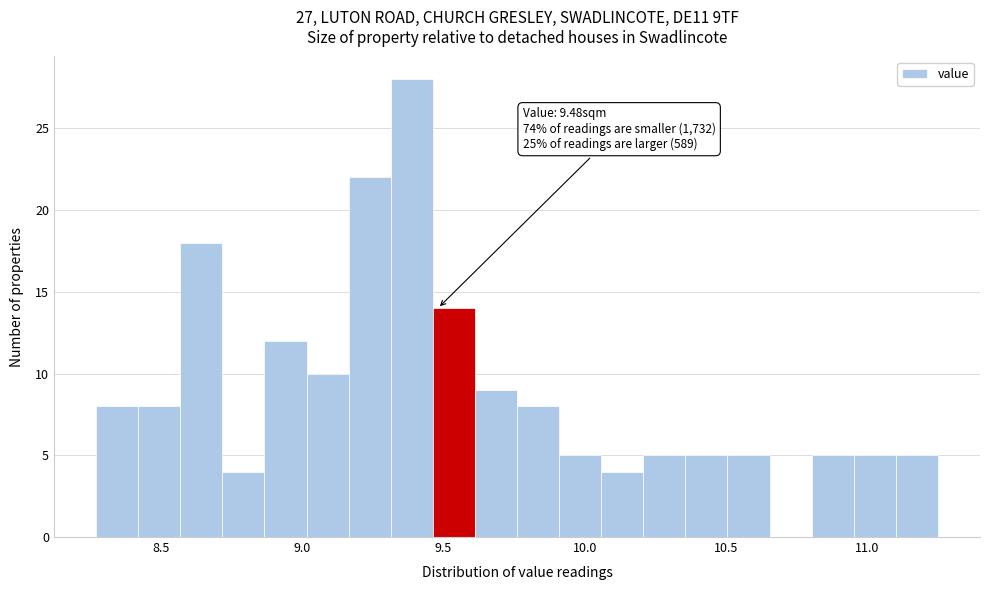

Around what value on the x-axis is the tallest bar? Give the approximate position of its centre, as read against the axis.

9.40